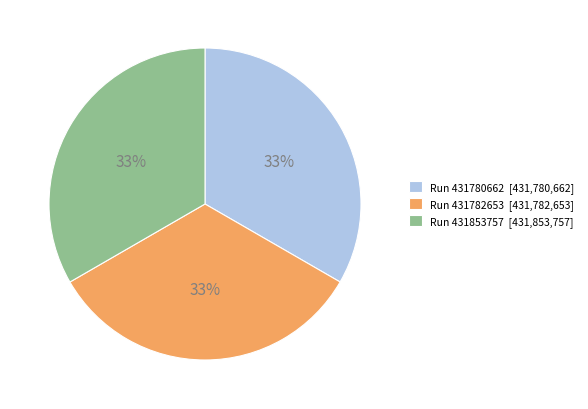

True or false: Run 431782653 [431,782,653] accounts for 33% of the total.

True